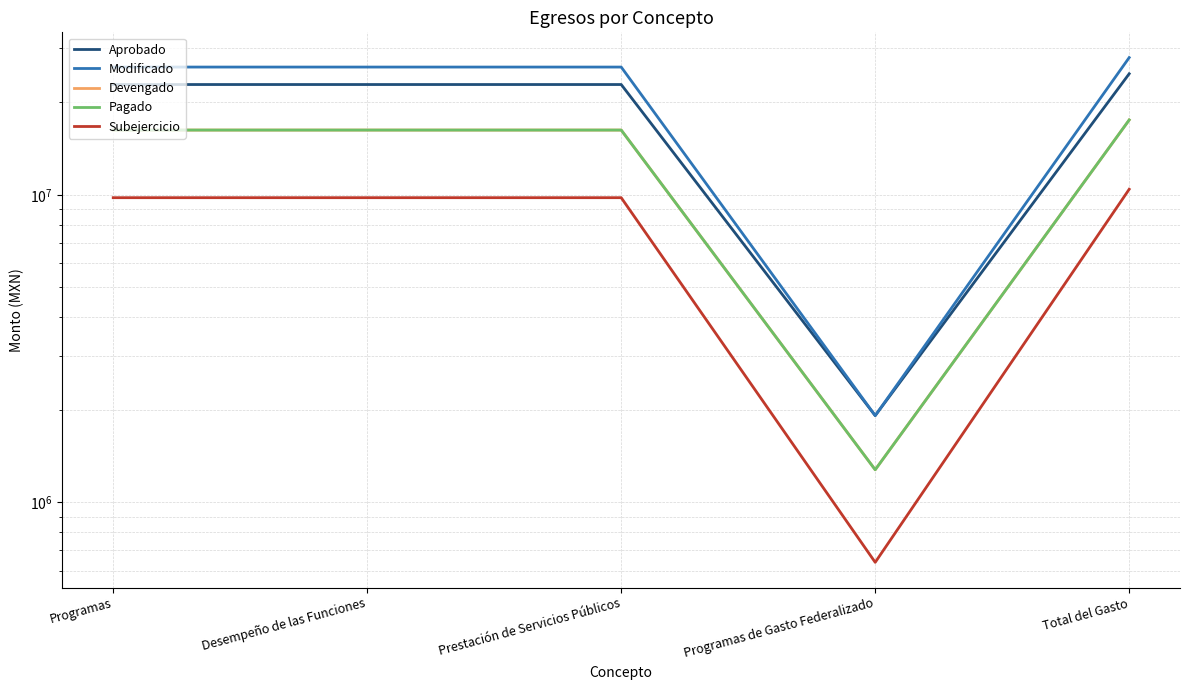

Reading left to right, extract all data points from this chart.

Aprobado: 22846048.4	22846048.4	22846048.4	1916112.0	24762160.4
Modificado: 26038265.4	26038265.4	26038265.4	1916112.0	27954377.4
Devengado: 16246282.8	16246282.8	16246282.8	1277408.0	17523690.8
Pagado: 16246282.8	16246282.8	16246282.8	1277408.0	17523690.8
Subejercicio: 9791982.7	9791982.7	9791982.7	638704.0	10430686.7